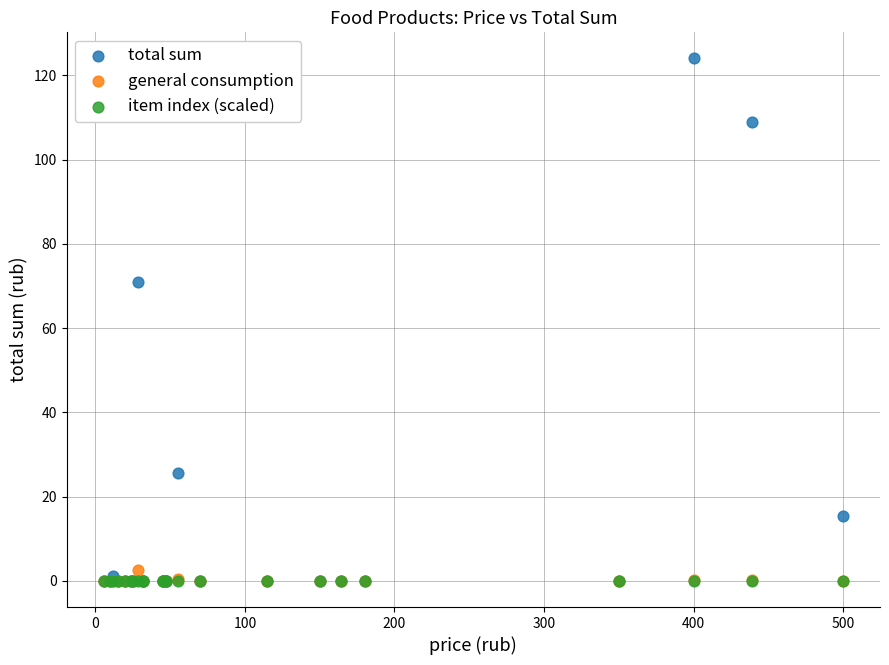

In the total sum series, what Y value is closest to 62?

70.9